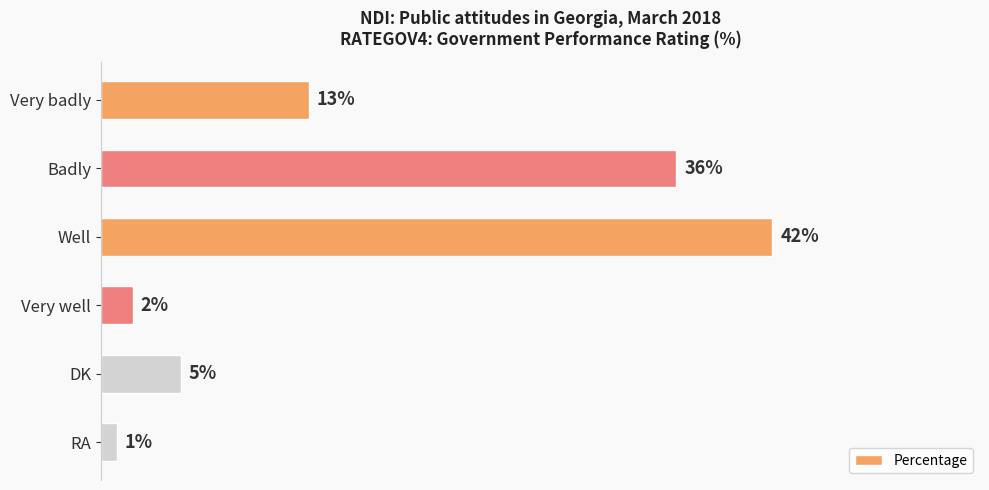

Rank the categories by value from lowest to highest.

RA, Very well, DK, Very badly, Badly, Well